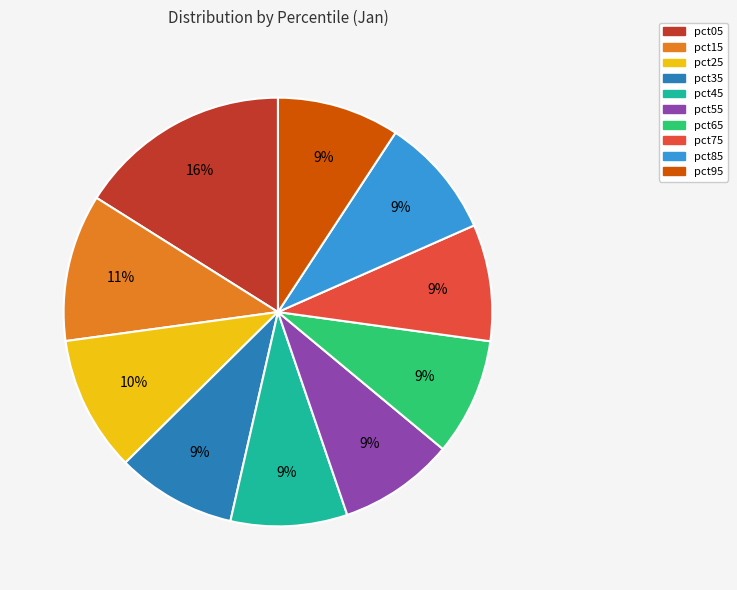

Count the number of slices in the pie.

10